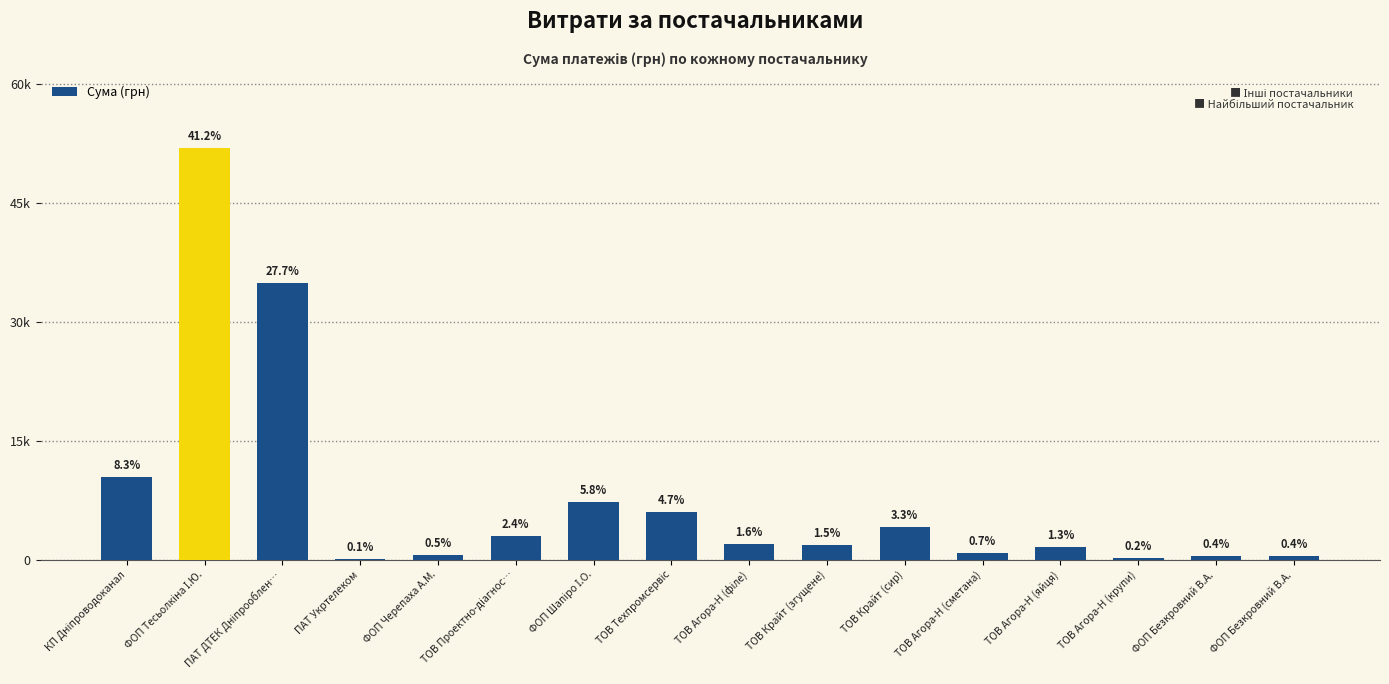

Are the bars horizontal?

No